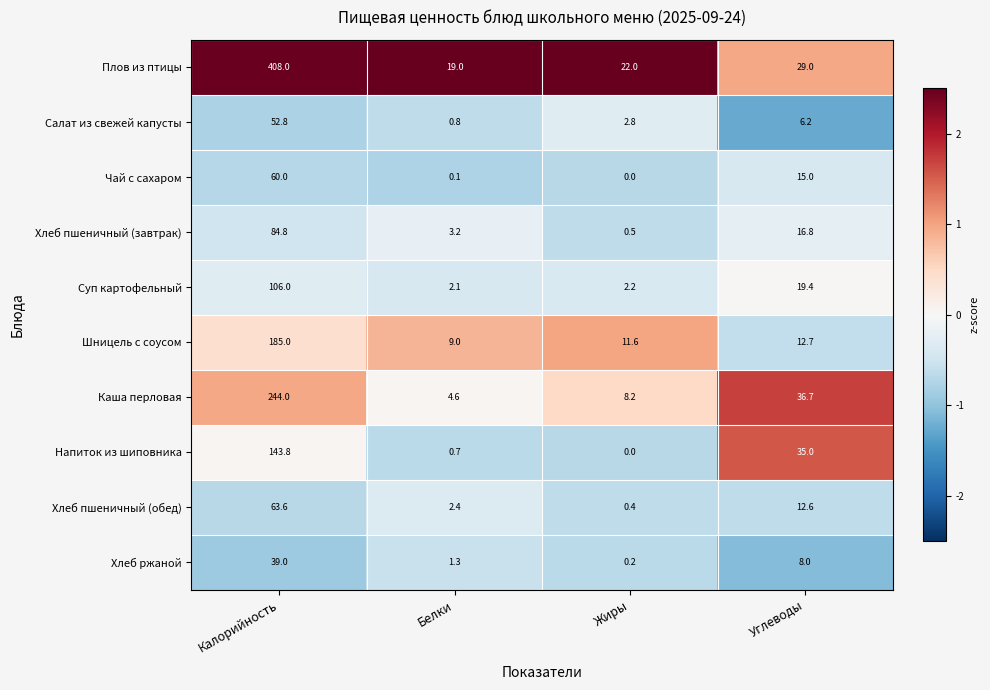

How many data points does each series have?

4